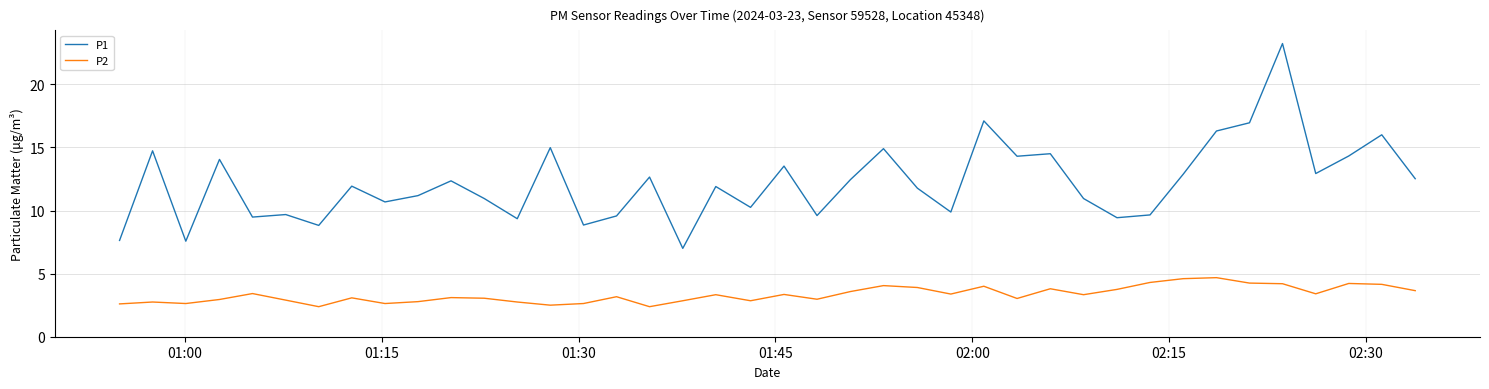

True or false: P2 and P1 cross at least once.

False